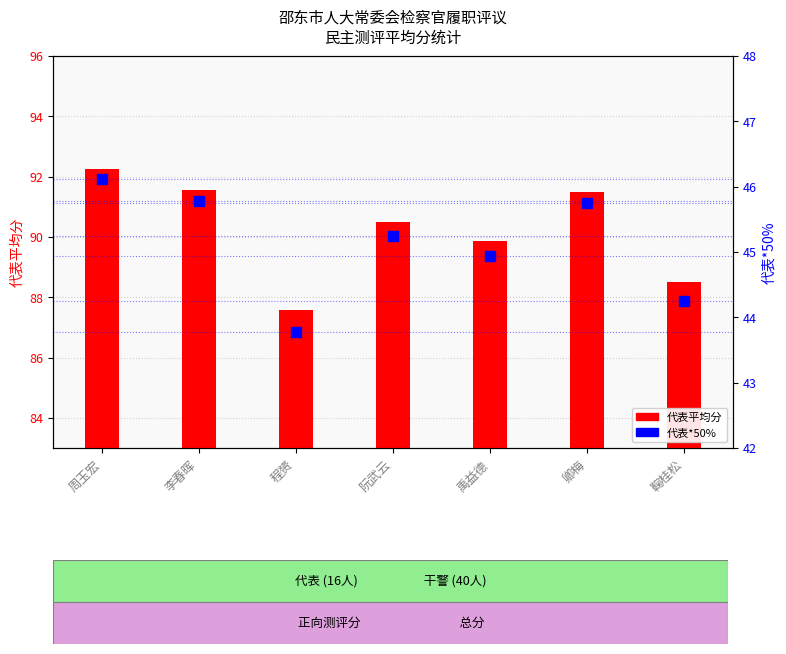

What are all the series names shown in the legend?

代表平均分, 代表*50%